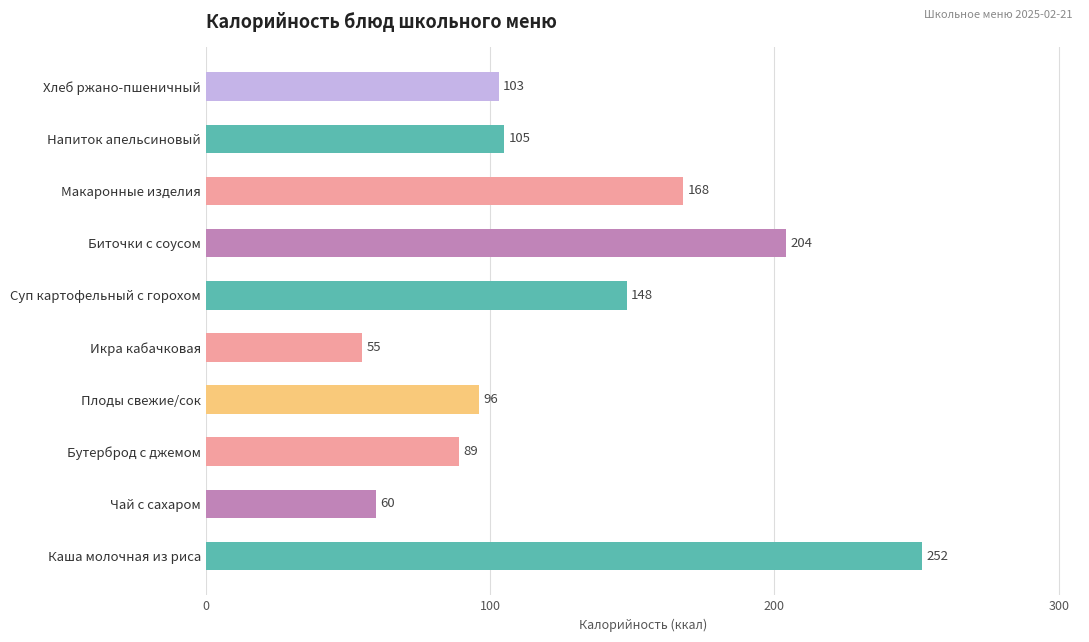

What is the difference between the maximum and minimum values?

197